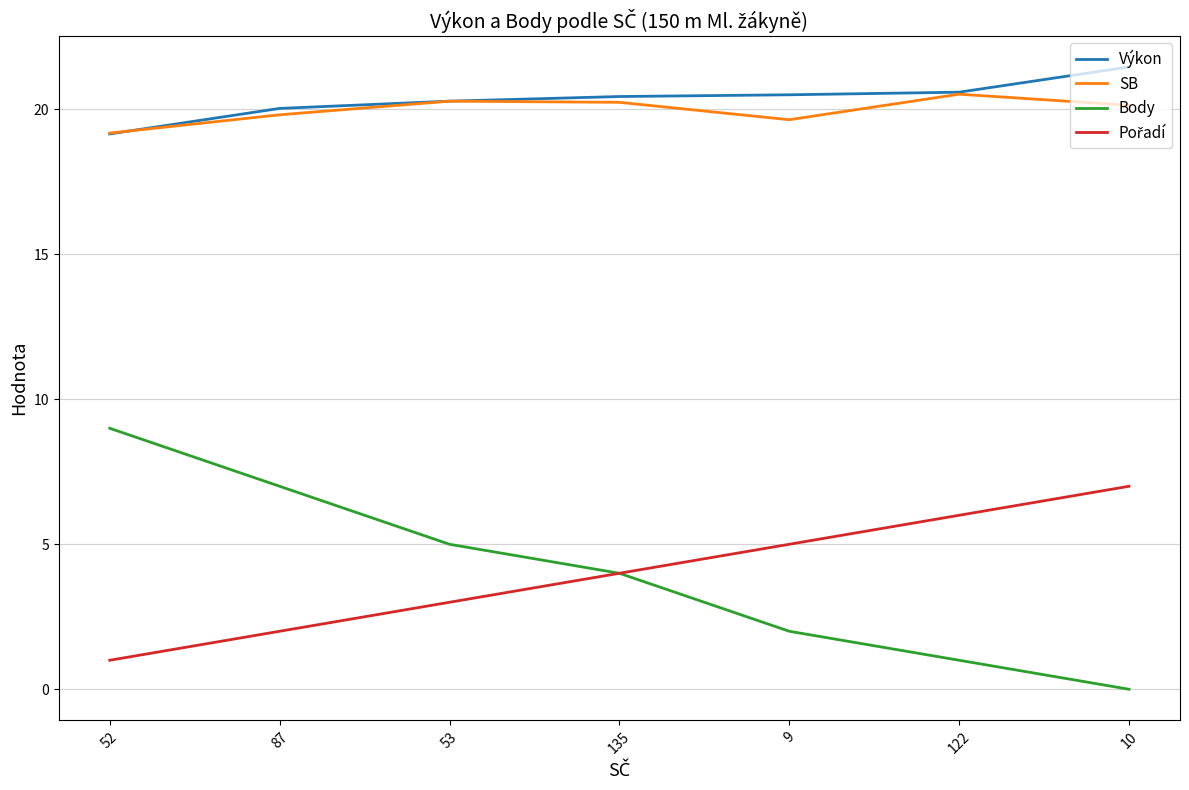

What position from the right is 10?

1